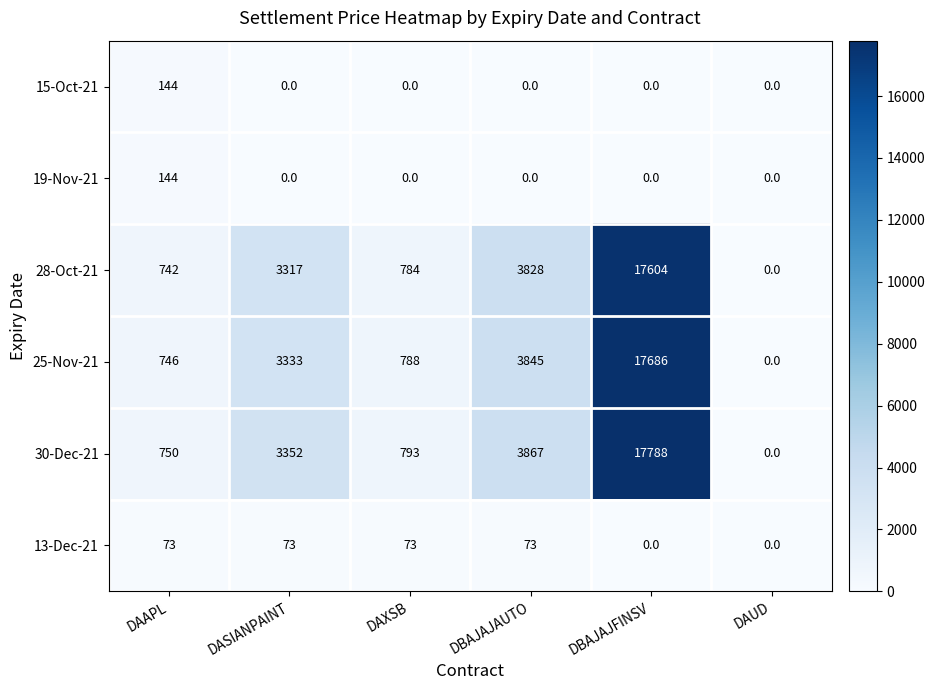

Rank the categories by 28-Oct-21 value from lowest to highest.

DAUD, DAAPL, DAXSB, DASIANPAINT, DBAJAJAUTO, DBAJAJFINSV